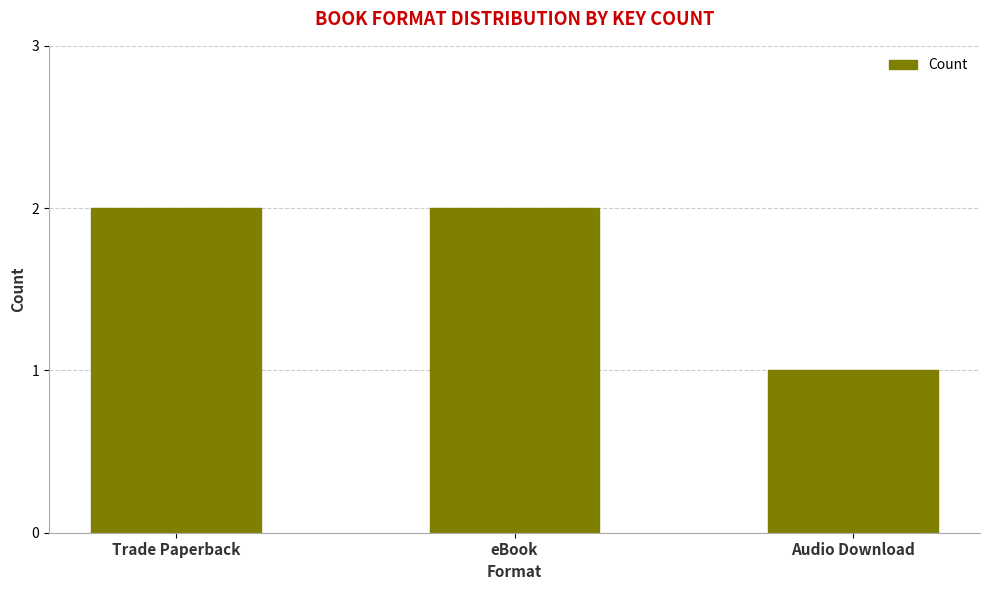

Does the chart contain any negative values?

No